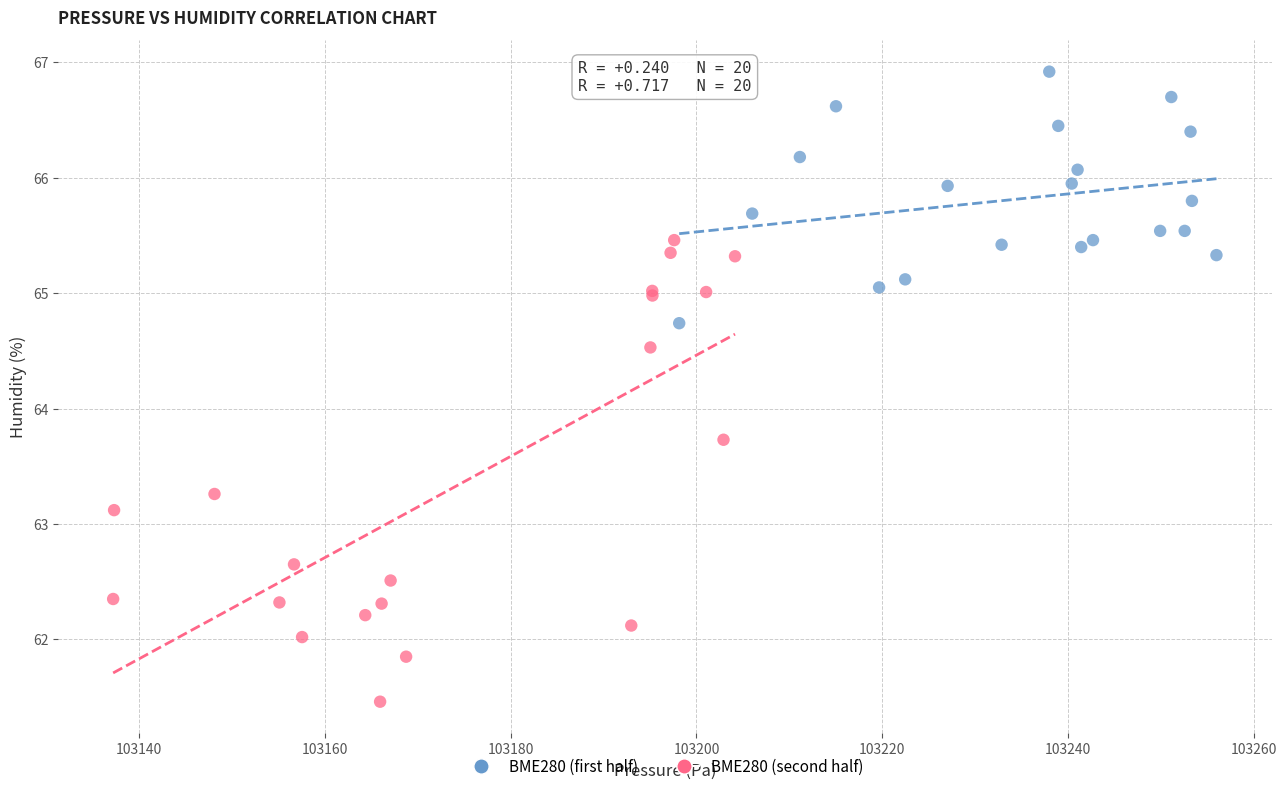

Which series has the largest Y range (max minus min)?

BME280 (second half)